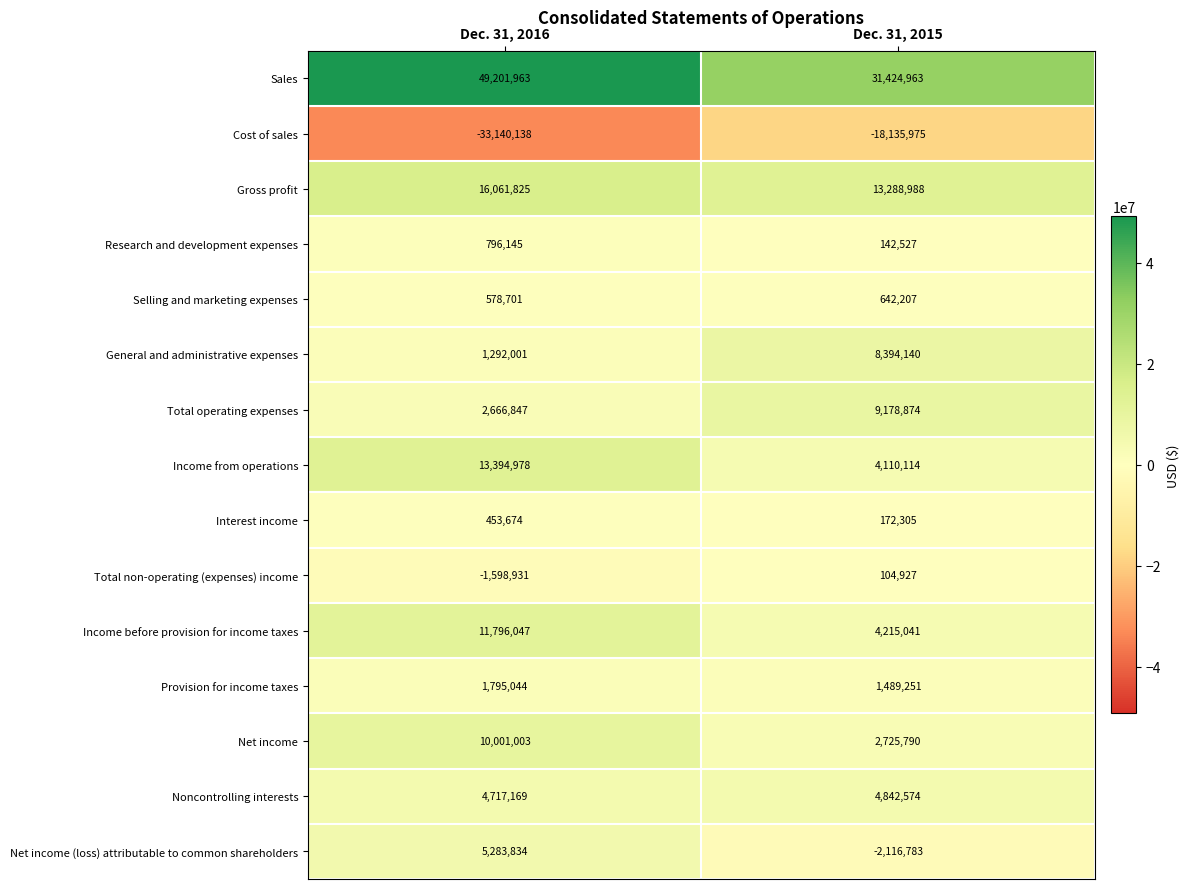

What is the maximum value shown in the chart?

49201963